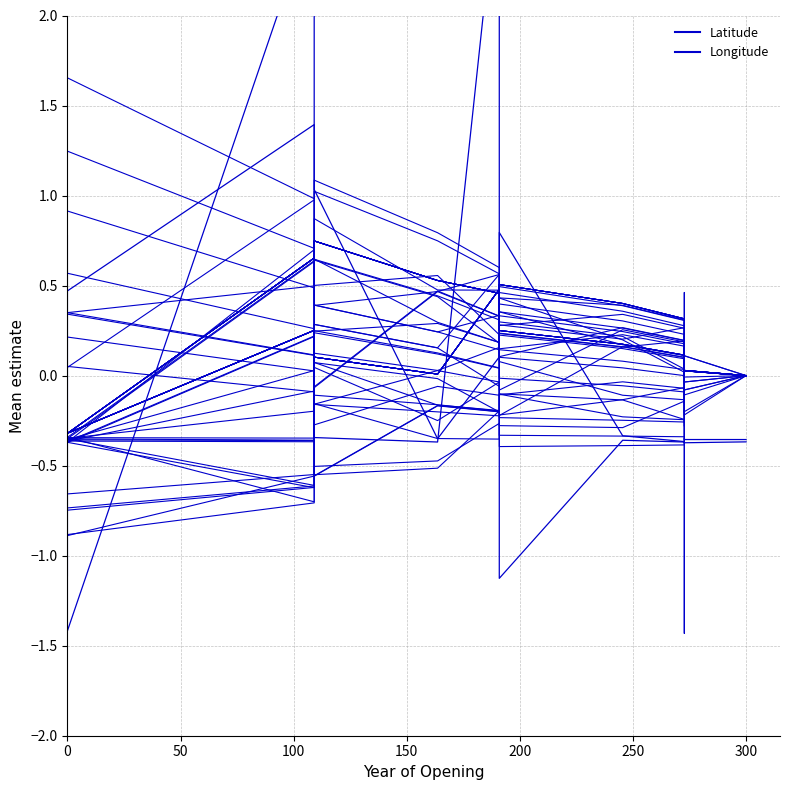

What are all the series names shown in the legend?

Latitude, Longitude